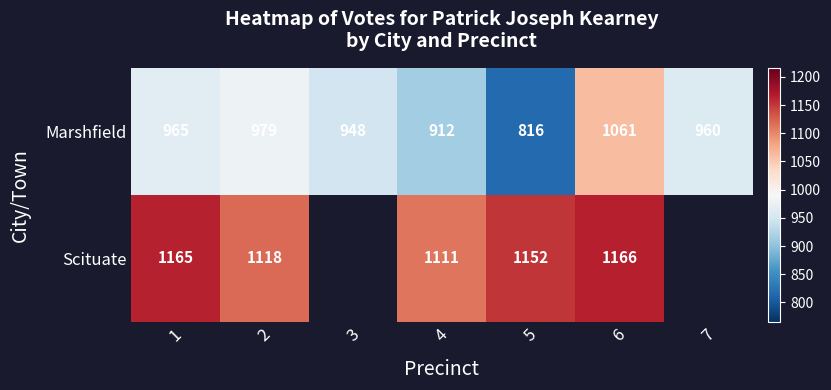

What is the difference between the Scituate values at 5 and 6?

14